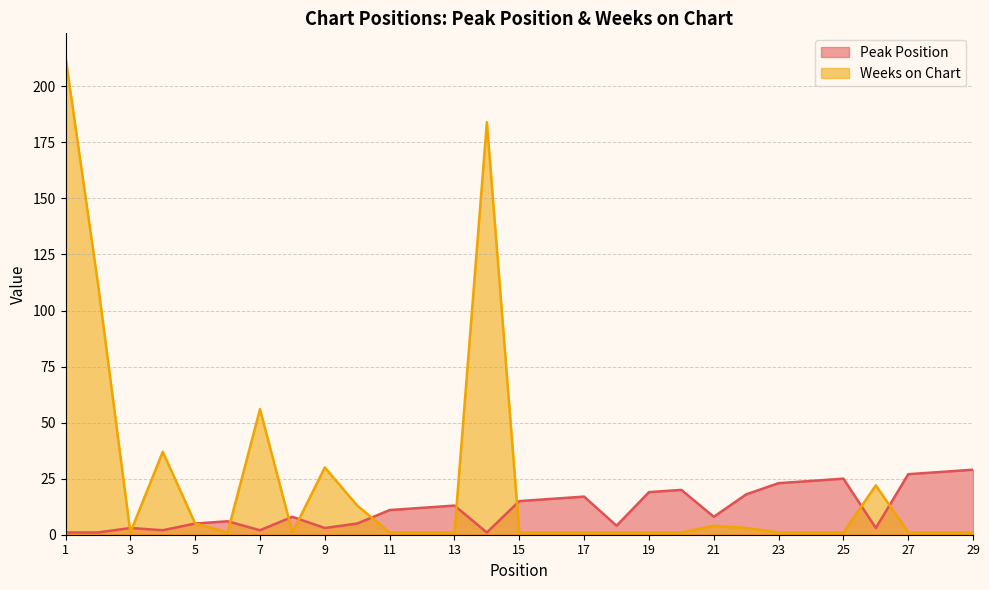

What is the difference between the Peak Position values at 2 and 27?

26